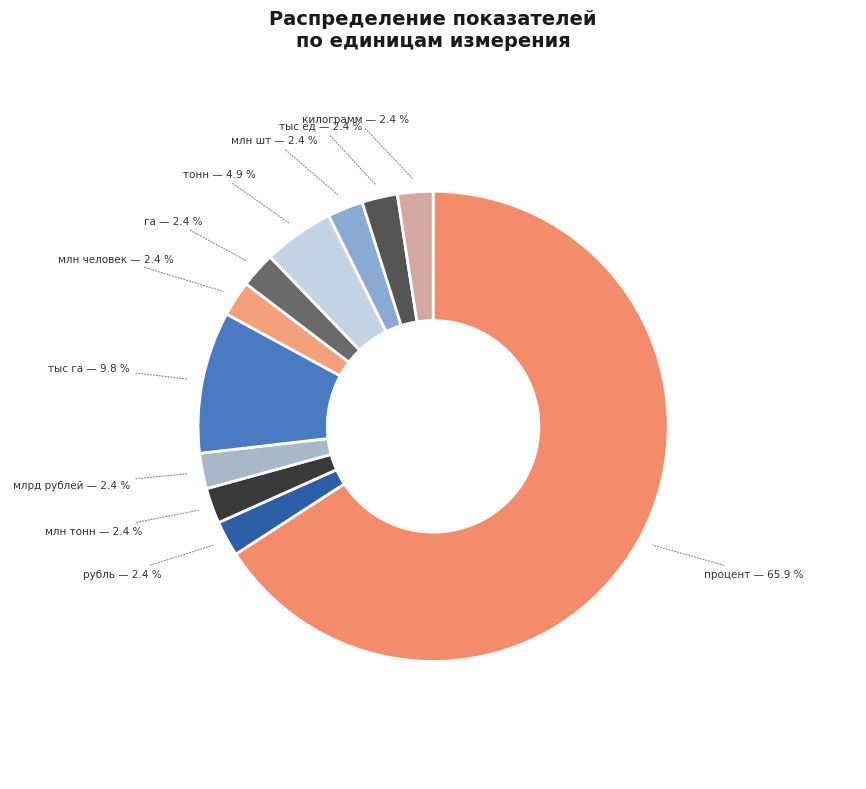

What is the ratio of the value at млн шт to the value at млрд рублей?

1.0